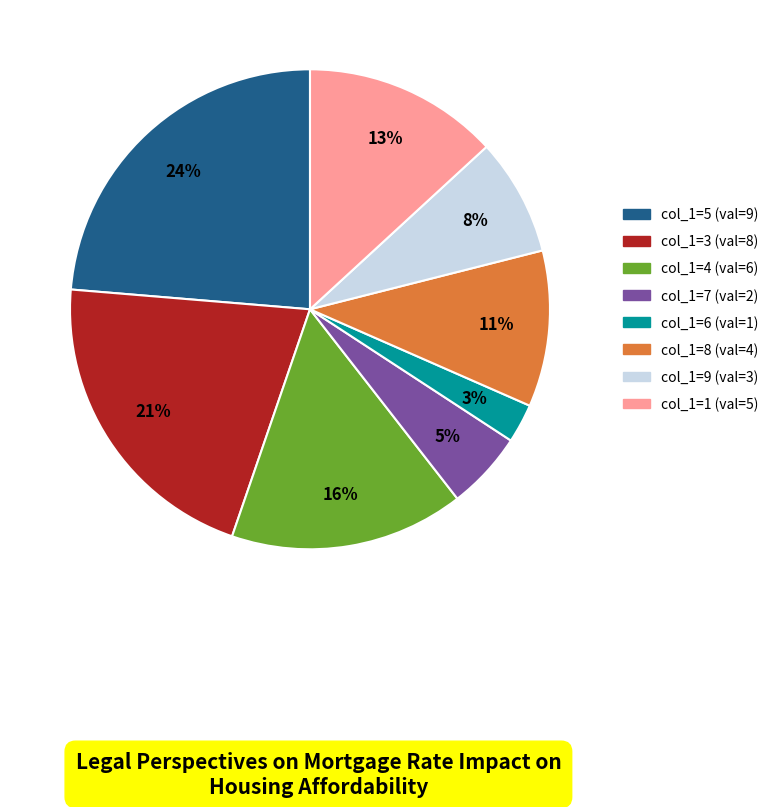

Is there a majority slice in this chart?

No